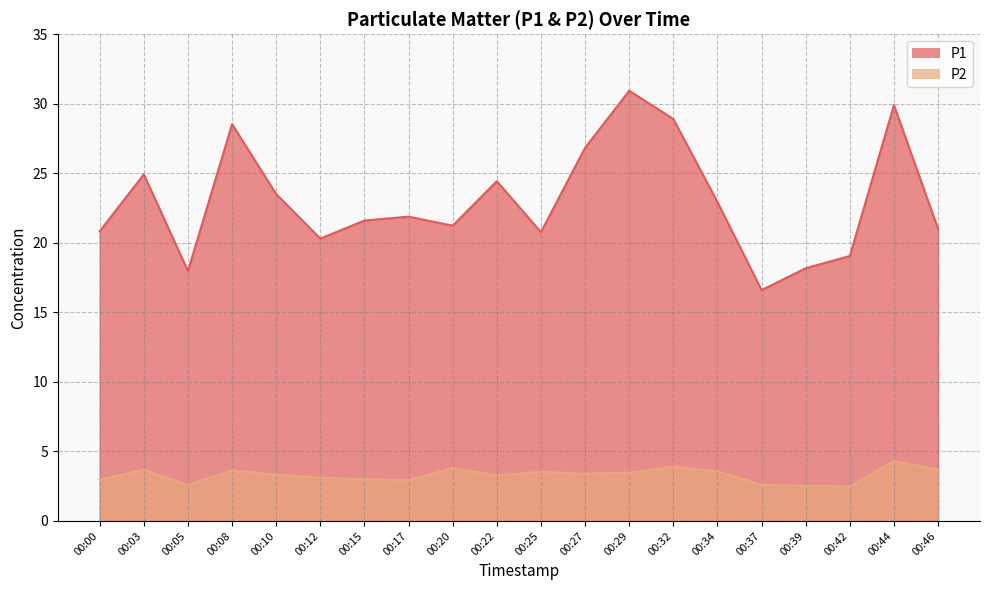

Rank the series by their average value, from lowest to highest.

P2, P1